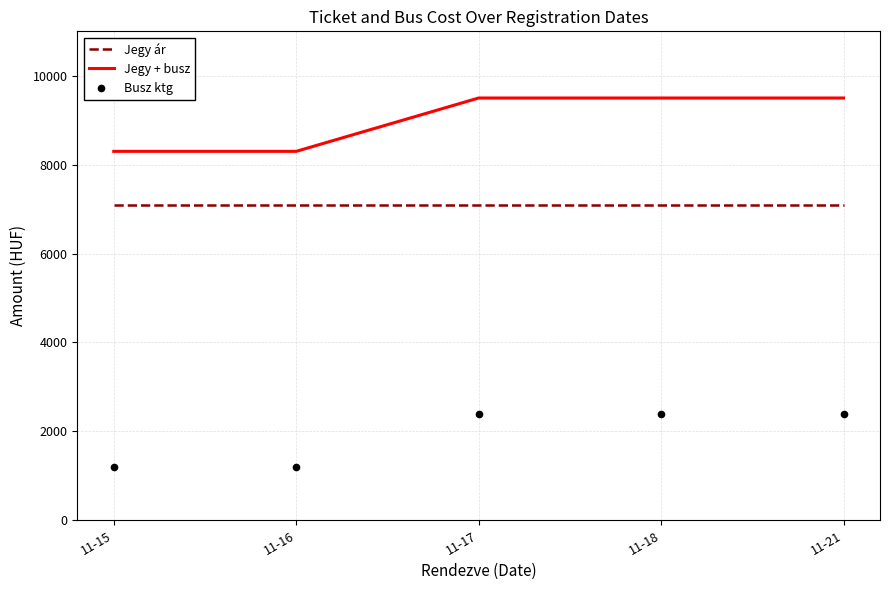

The Jegy + busz series shows 8300 at 11-16. True or false?

True